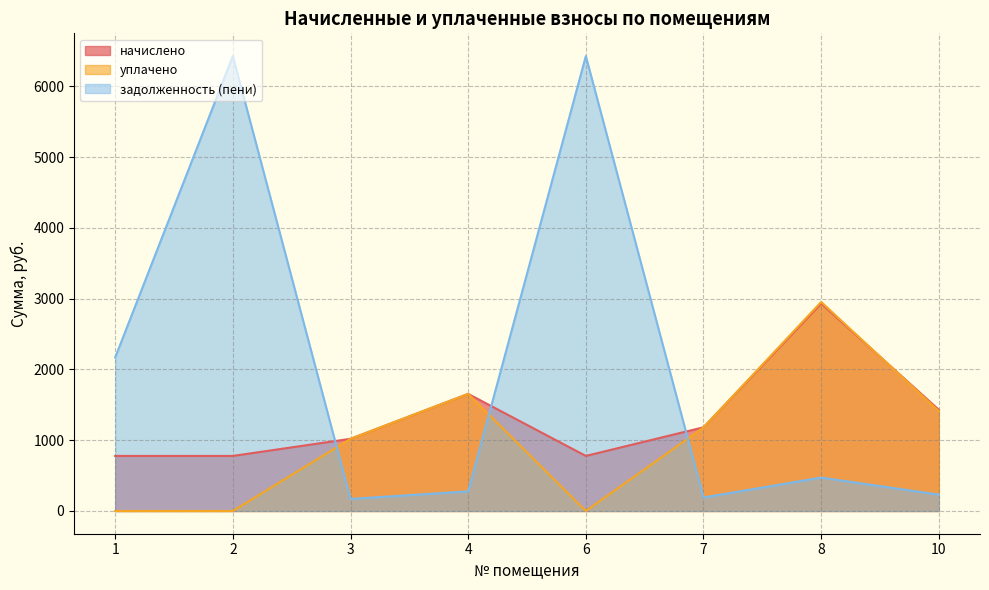

At which category is the sum across all series the highest?

2